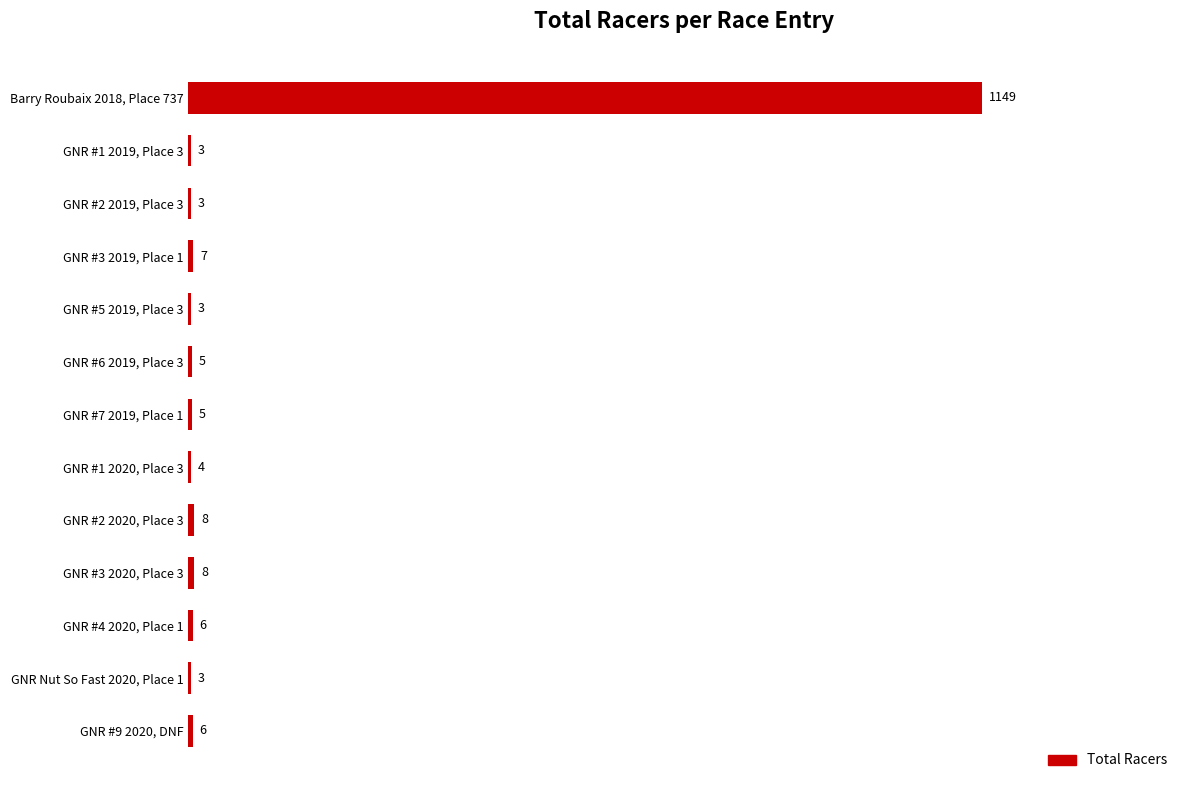

What is the sum of all values?

1210